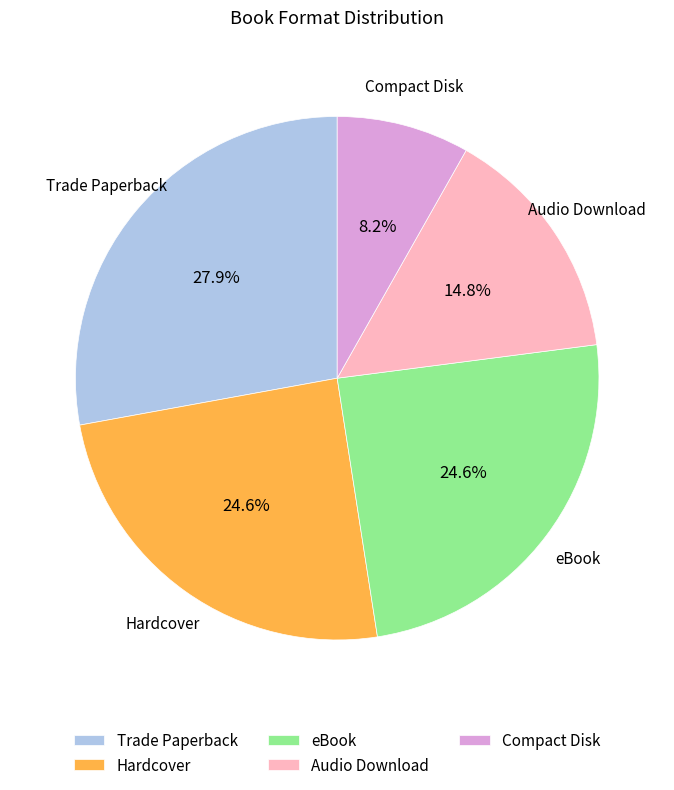

To the nearest percent, what is the difference between the largest and smallest slice percentages?

20%